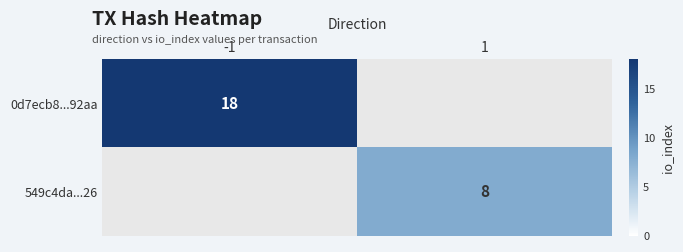

True or false: 0d7ecb8...92aa has a value of 18 at -1.

True